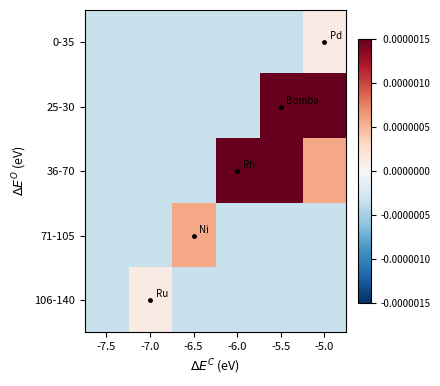

List the series in order of their peak value, lowest first.

0-35, 106-140, 71-105, 25-30, 36-70